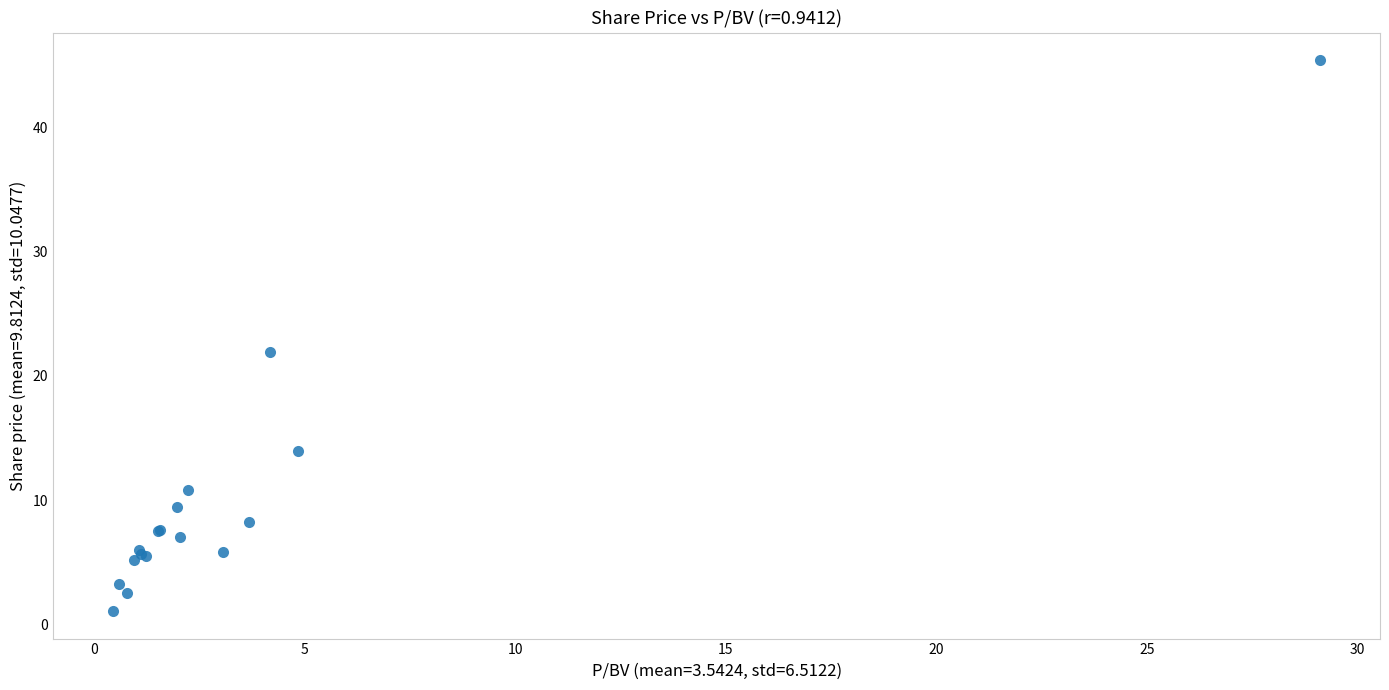

What Y value in the scatter plot is closest to 23?

21.9